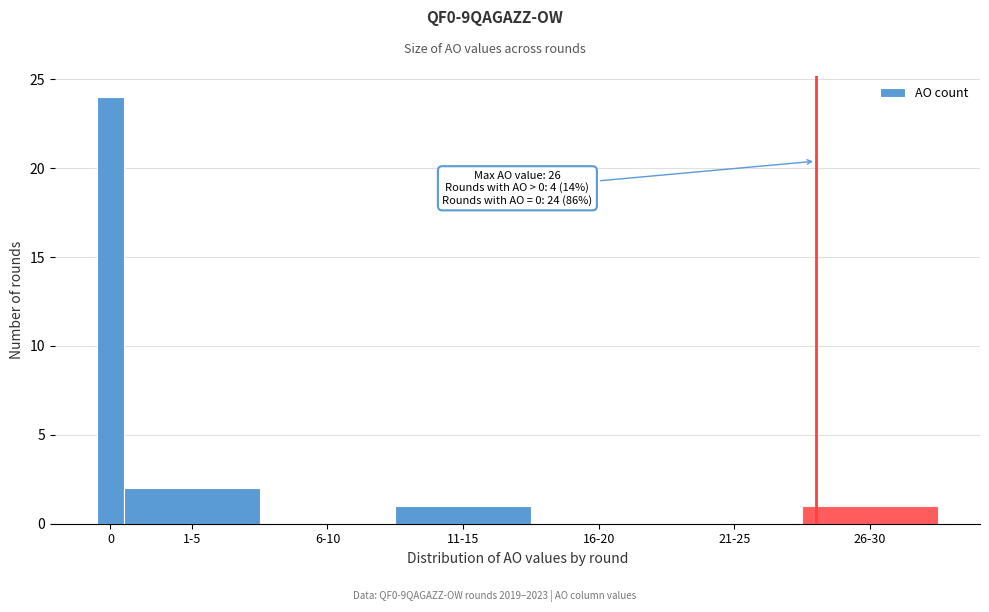

Reading left to right, transcribe all the data shown in this chart.

0=24	1-5=2	6-10=0	11-15=1	16-20=0	21-25=0	26-30=1